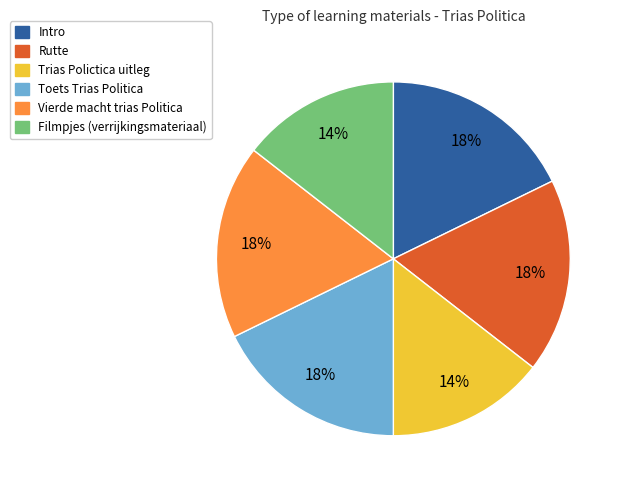

To the nearest percent, what is the combined percentage of Rutte and Toets Trias Politica?

36%